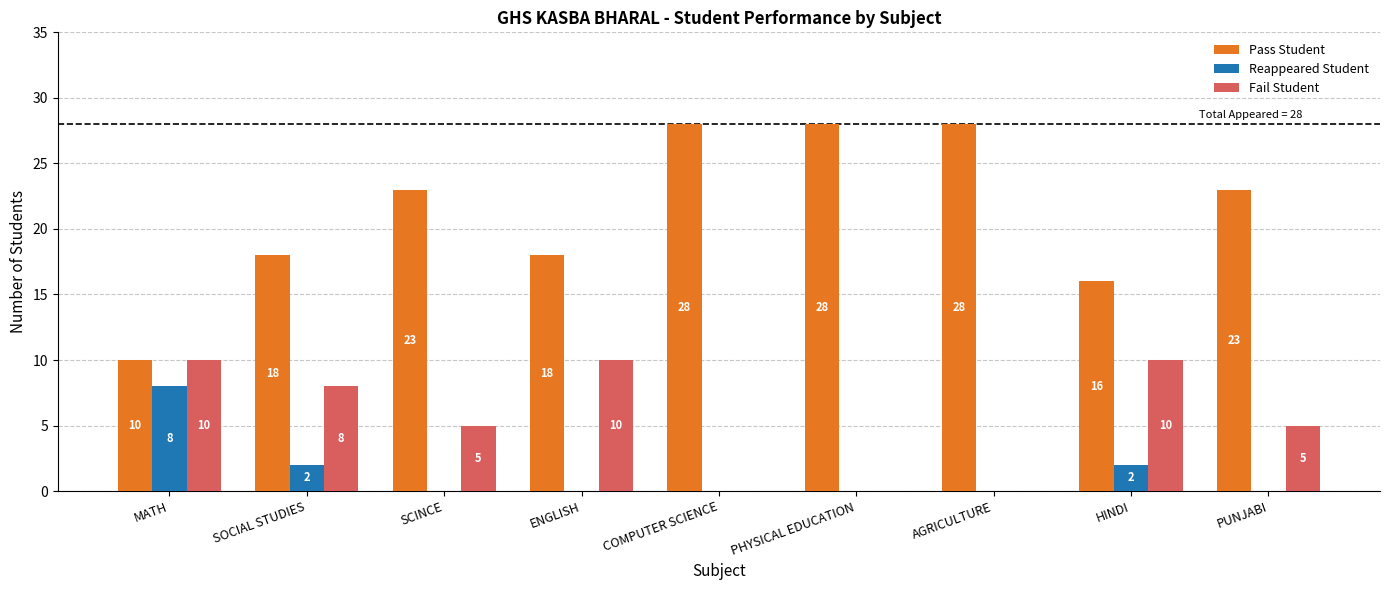

Reading right to left, extract all data points from this chart.

Pass Student: PUNJABI=23	HINDI=16	AGRICULTURE=28	PHYSICAL EDUCATION=28	COMPUTER SCIENCE=28	ENGLISH=18	SCINCE=23	SOCIAL STUDIES=18	MATH=10
Reappeared Student: PUNJABI=0	HINDI=2	AGRICULTURE=0	PHYSICAL EDUCATION=0	COMPUTER SCIENCE=0	ENGLISH=0	SCINCE=0	SOCIAL STUDIES=2	MATH=8
Fail Student: PUNJABI=5	HINDI=10	AGRICULTURE=0	PHYSICAL EDUCATION=0	COMPUTER SCIENCE=0	ENGLISH=10	SCINCE=5	SOCIAL STUDIES=8	MATH=10